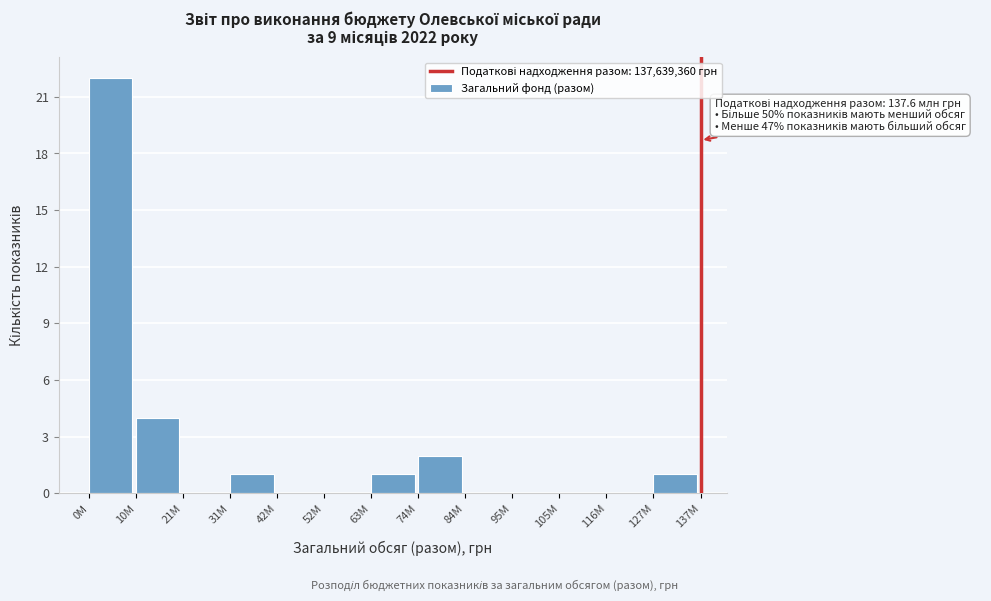

Reading left to right, what are all the values shown in this chart?

0М=22	10М=4	21М=0	31М=1	42М=0	52М=0	63М=1	74М=2	84М=0	95М=0	105М=0	116М=0	127М=1